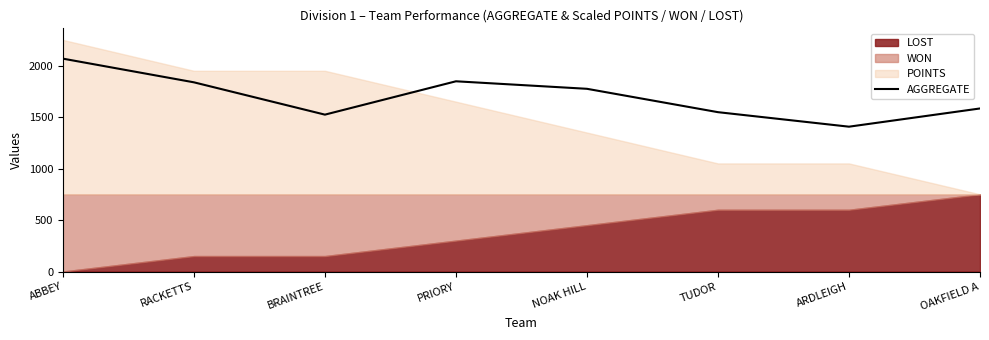

Approximately how many times larger is the value at PRIORY compared to ARDLEIGH?

1.3